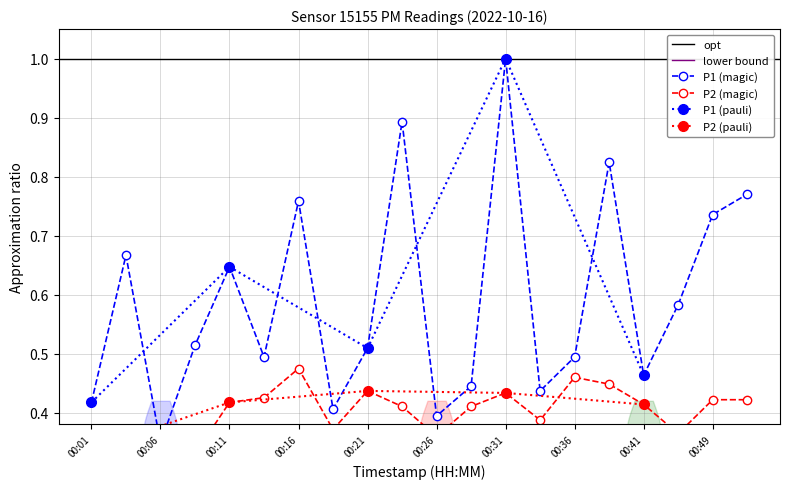

What is the value of the P2 point at the 9th from the left?

0.4